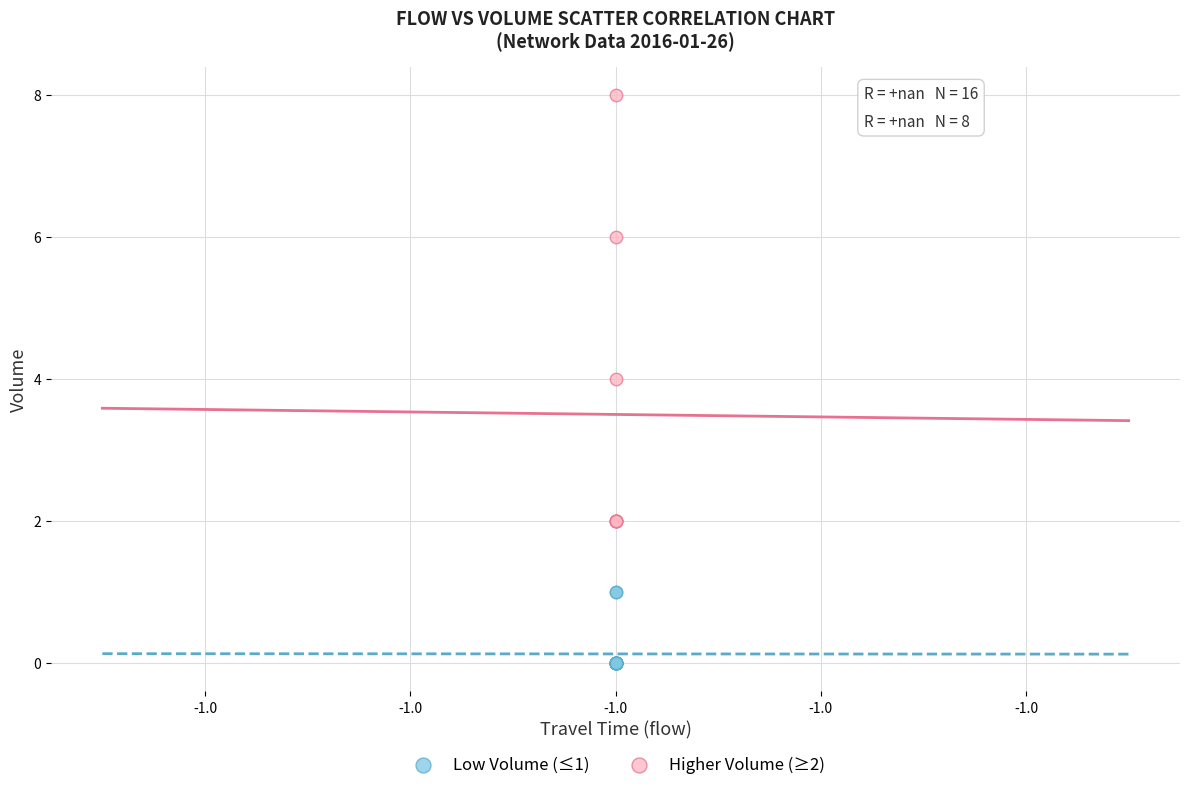

What are all the series names shown in the legend?

Low Volume (≤1), Higher Volume (≥2)